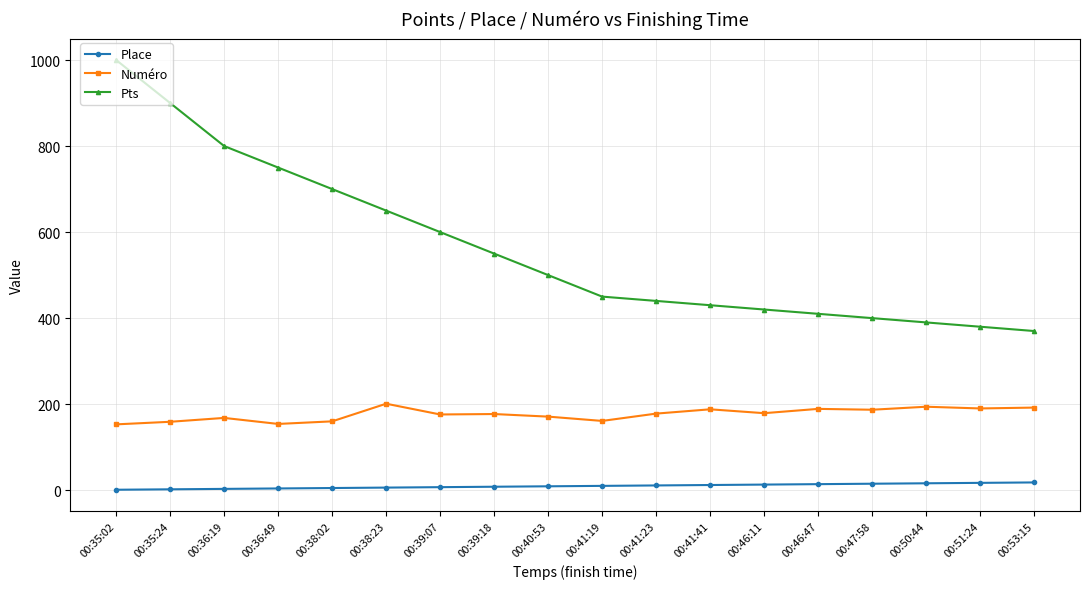

How many lines are shown in the chart?

3